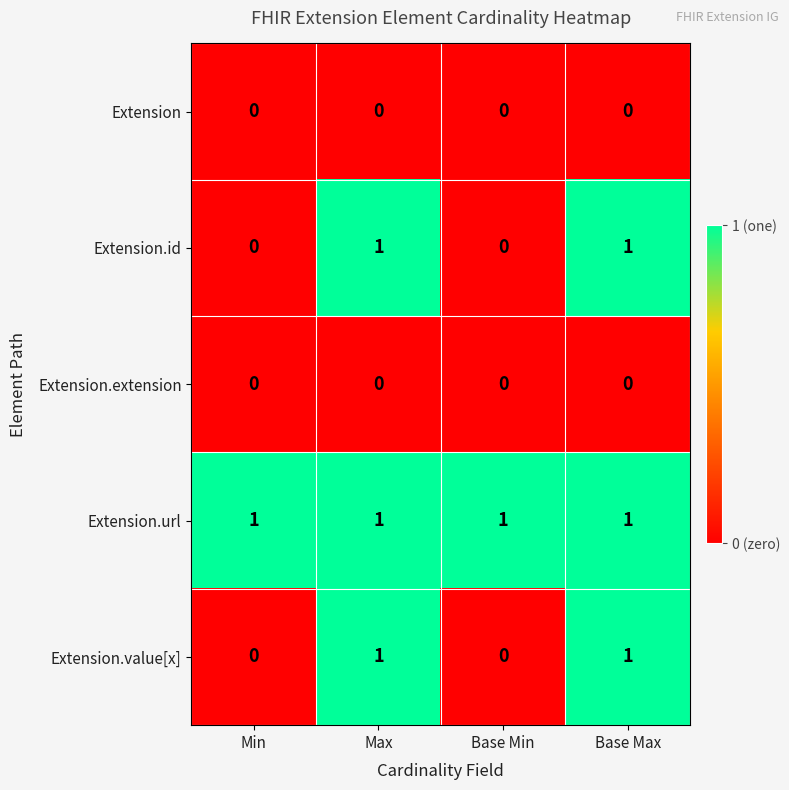

How many Extension.value[x] values are between 0 and 1?

4